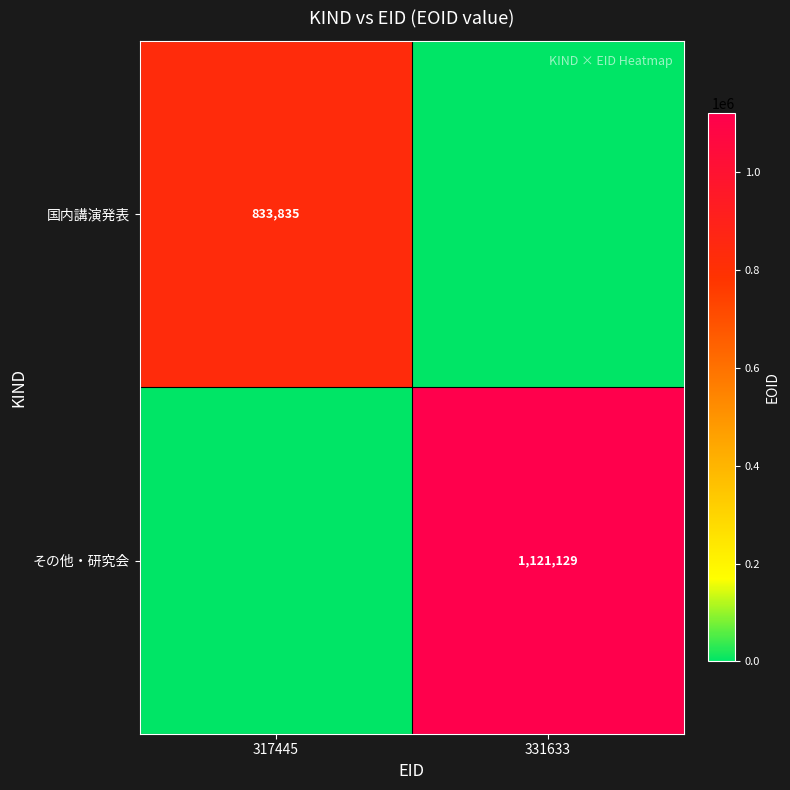

Is the value of 国内講演発表 at 317445 greater than the value of その他・研究会 at 331633?

No